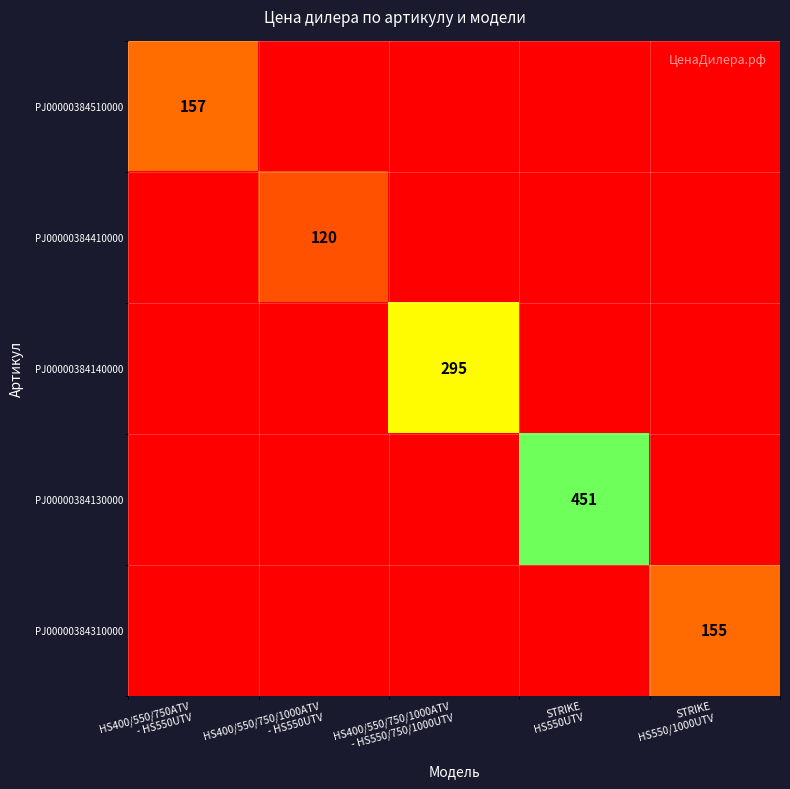

Rank the categories by PJ00000384140000 value from highest to lowest.

HS400/550/750/1000ATV - HS550/750/1000UTV, HS400/550/750ATV - HS550UTV, HS400/550/750/1000ATV - HS550UTV, STRIKE HS550UTV, STRIKE HS550/1000UTV